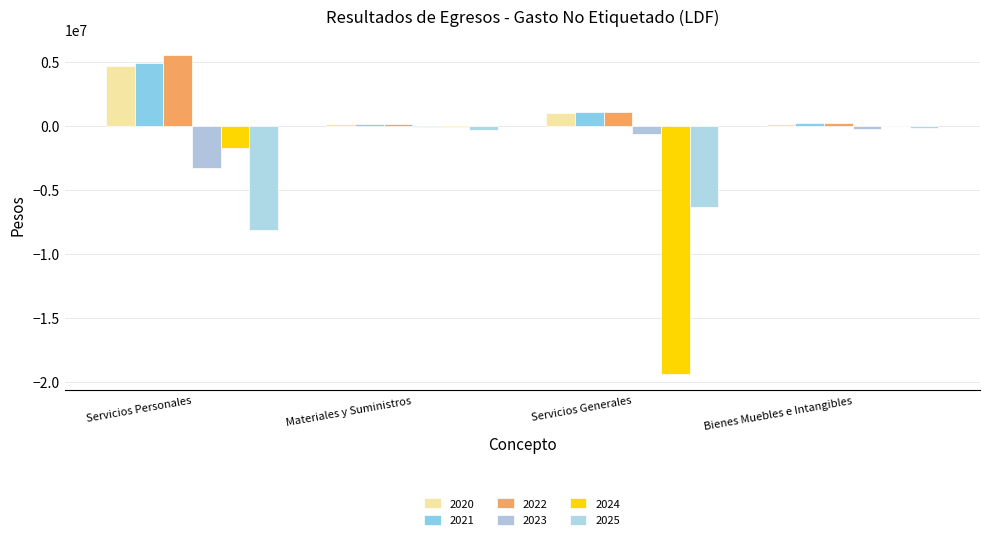

What value does the 2021 series have at Servicios Personales?

4899335.5